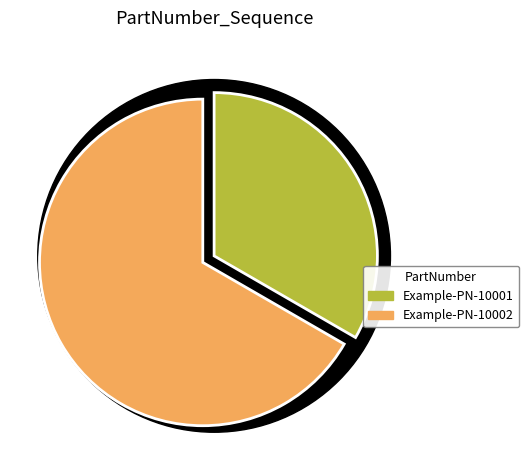

What is the change in value from Example-PN-10001 to Example-PN-10002?

+1